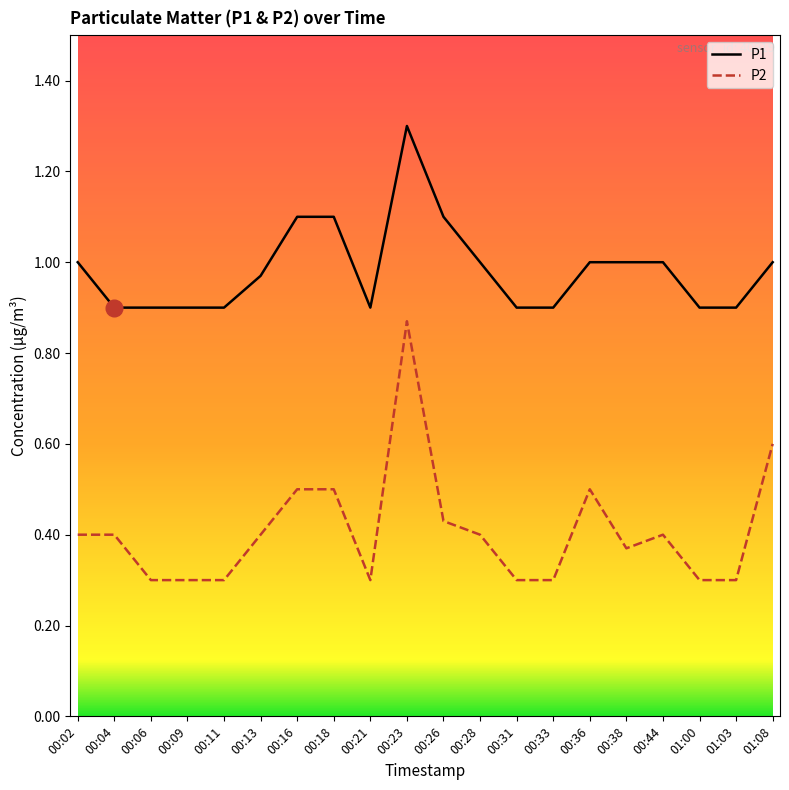

List the series in order of their peak value, lowest first.

P2, P1